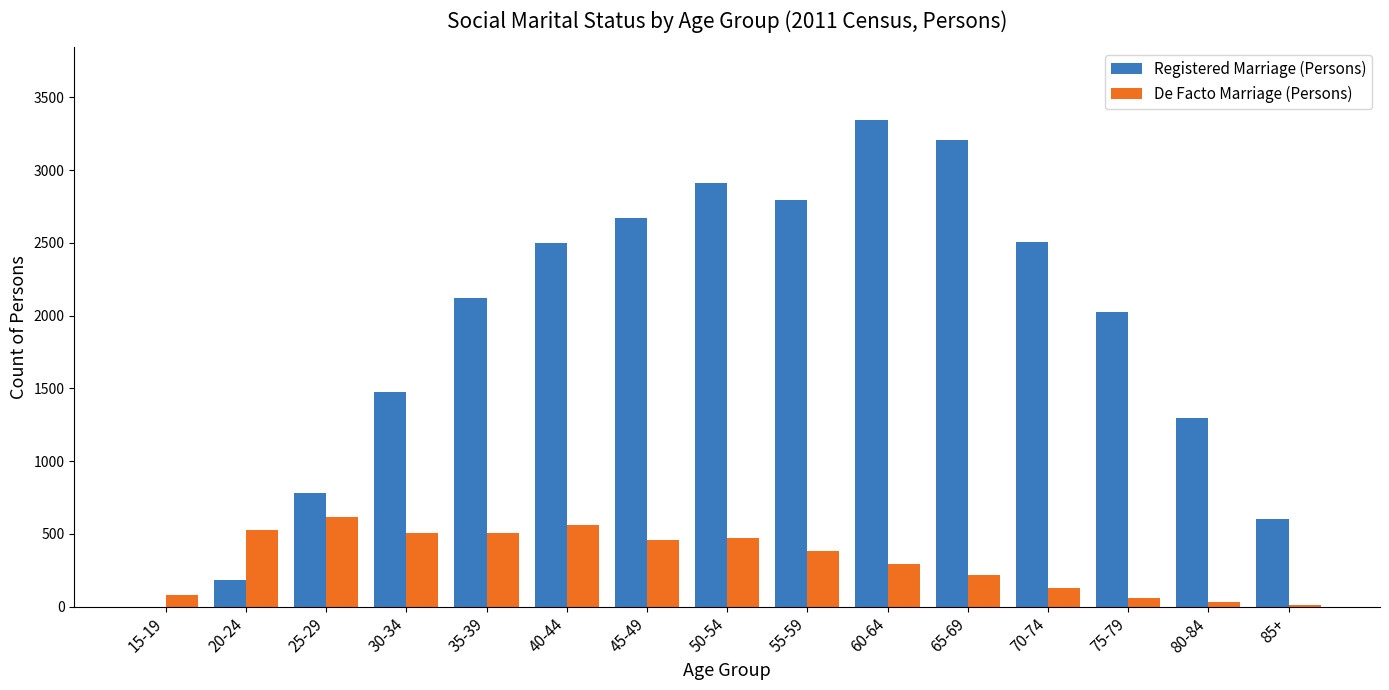

What is the maximum value shown in the chart?

3343